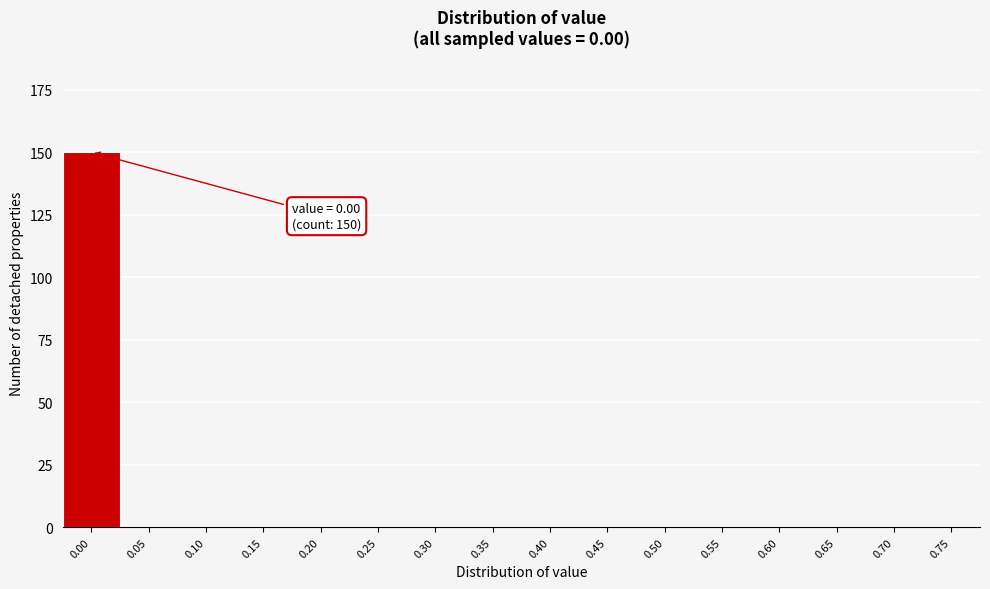

Reading left to right, extract all data points from this chart.

0.00=150	0.05=0	0.10=0	0.15=0	0.20=0	0.25=0	0.30=0	0.35=0	0.40=0	0.45=0	0.50=0	0.55=0	0.60=0	0.65=0	0.70=0	0.75=0